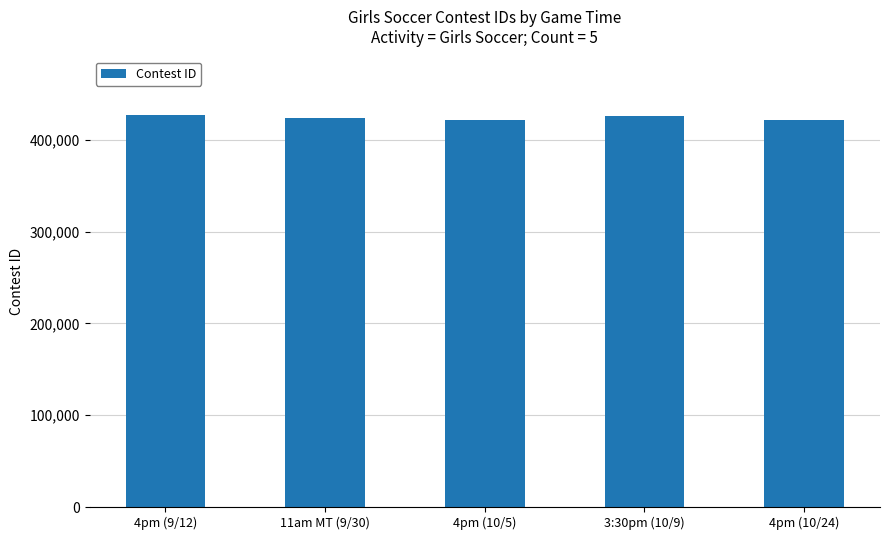

Are the bars horizontal?

No